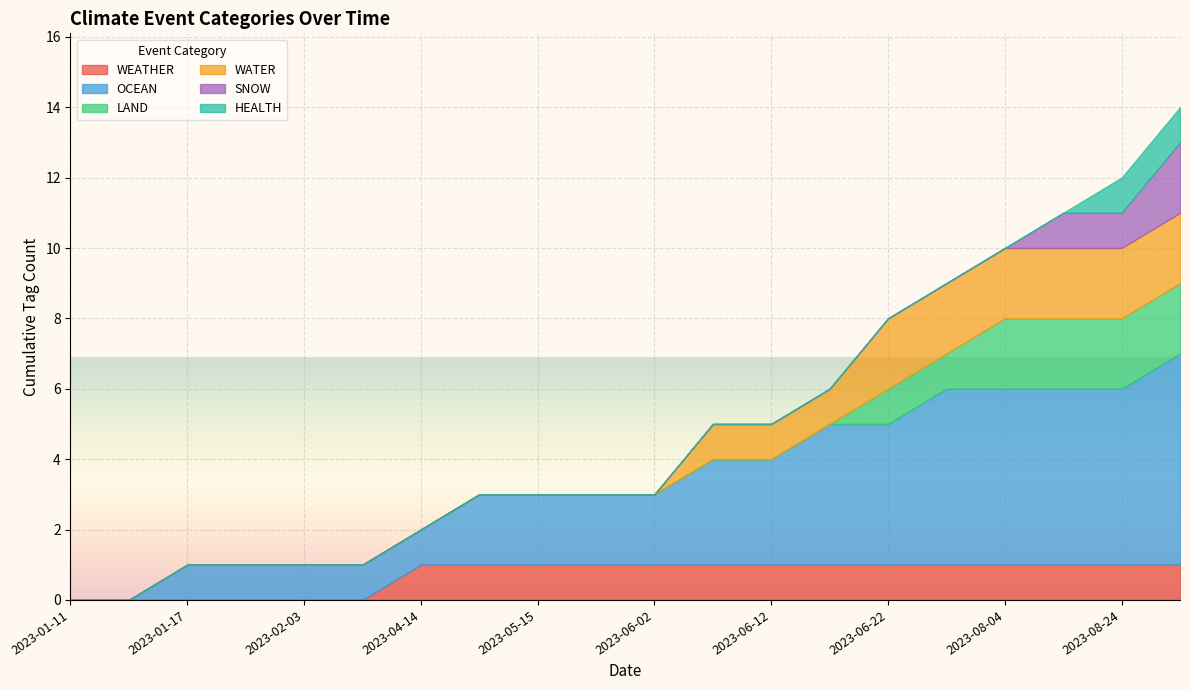

True or false: LAND and HEALTH intersect in this chart.

False